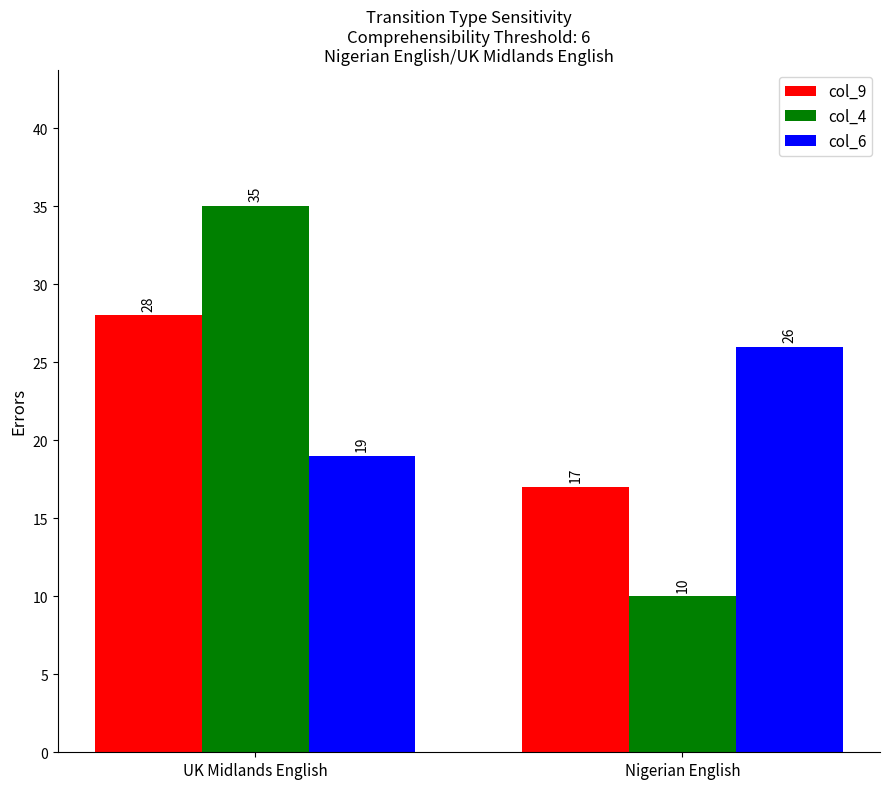

How many col_6 values are between 19 and 26?

2